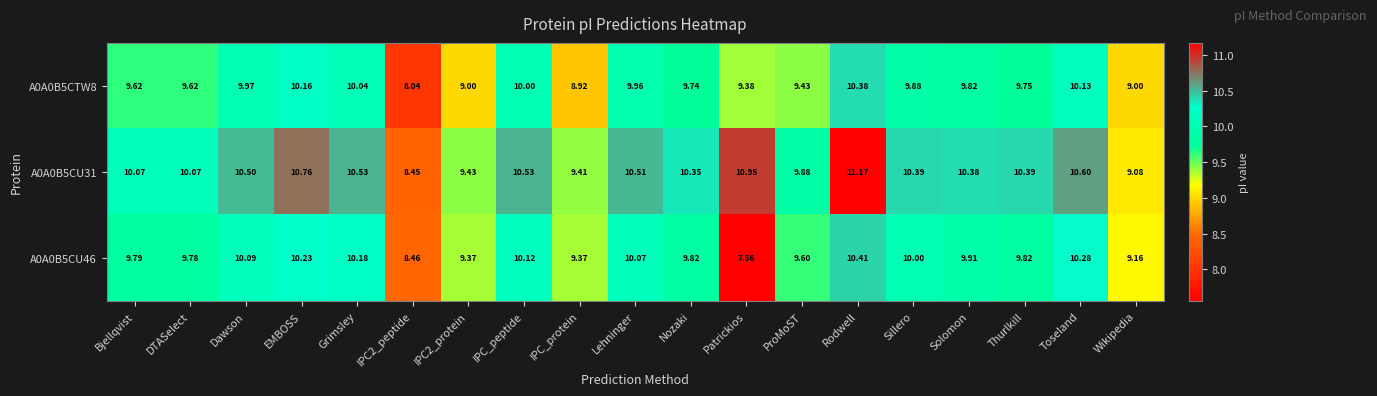

At which label is A0A0B5CU31 closest to 9?

Wikipedia